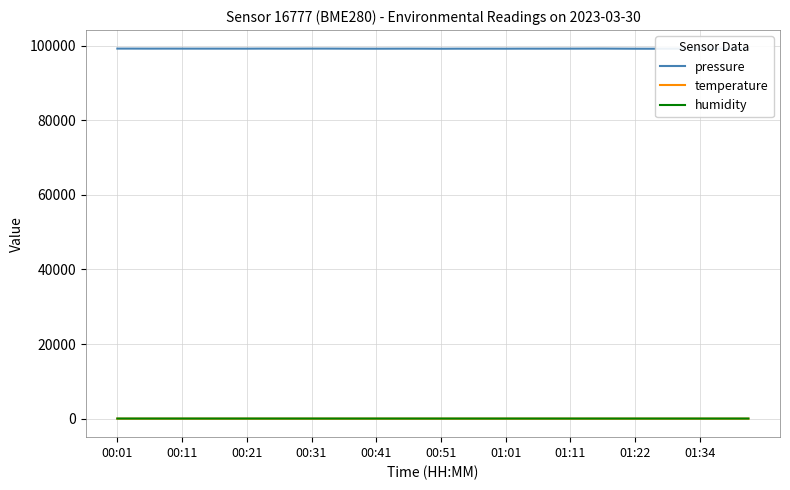

True or false: humidity and pressure intersect in this chart.

False